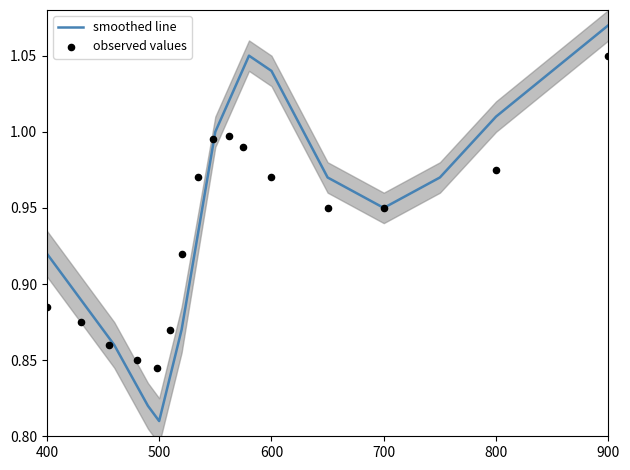

Which series reaches the maximum Y coordinate?

smoothed line